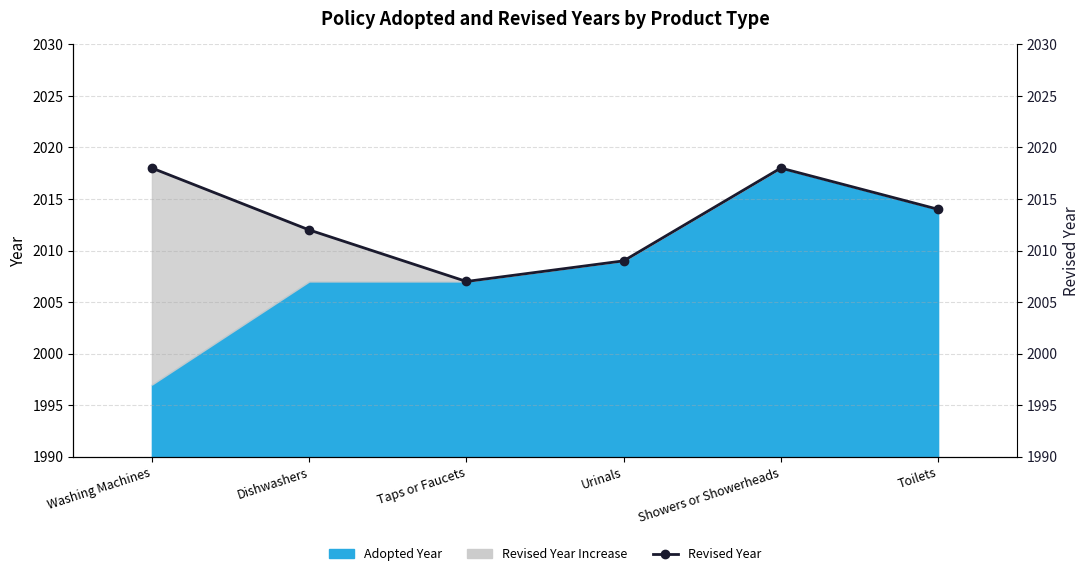

Is it true that the value at Toilets is 2014?

True